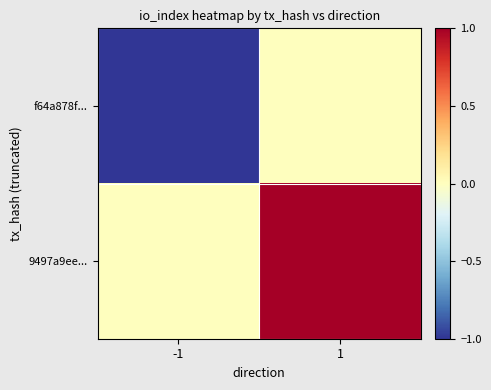

At -1, list the series in order from largest to smallest.

9497a9ee..., f64a878f...